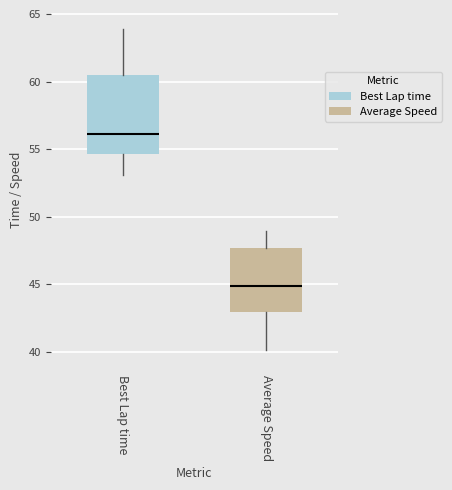

Where does the lower whisker of the box for Average Speed end on the y-axis? The values are not printed on the chart, so give them approximately, as read against the axis.

40.0